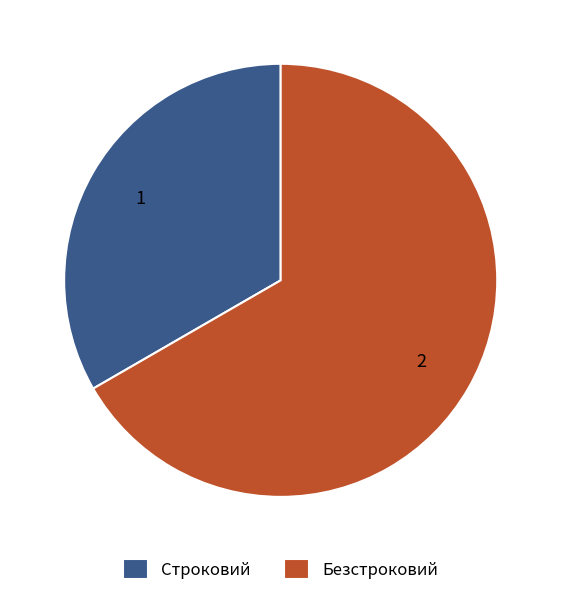

Combined, do Безстроковий and Строковий account for over 50%?

Yes